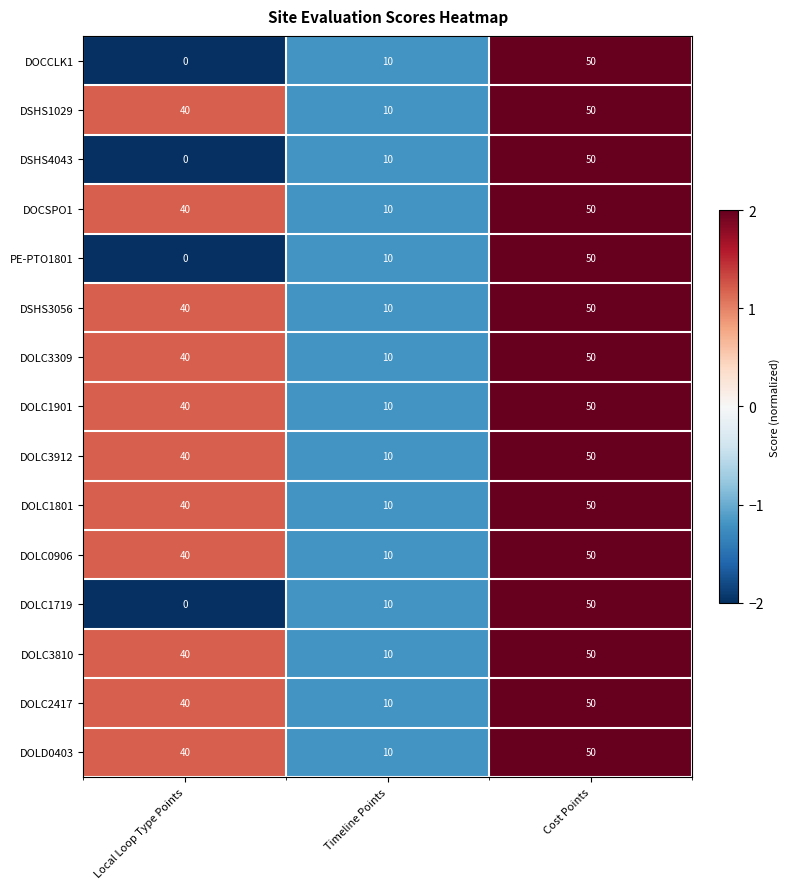

True or false: DSHS3056 has a value of 50 at Cost Points.

True